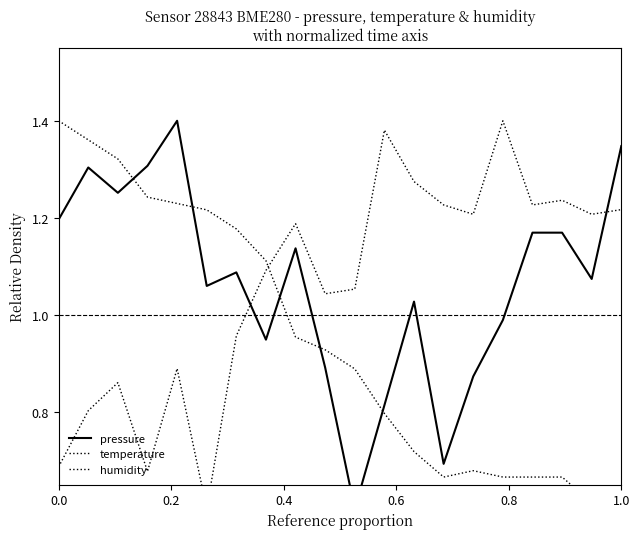

The value of temperature at 6 is 0.5. True or false?

False